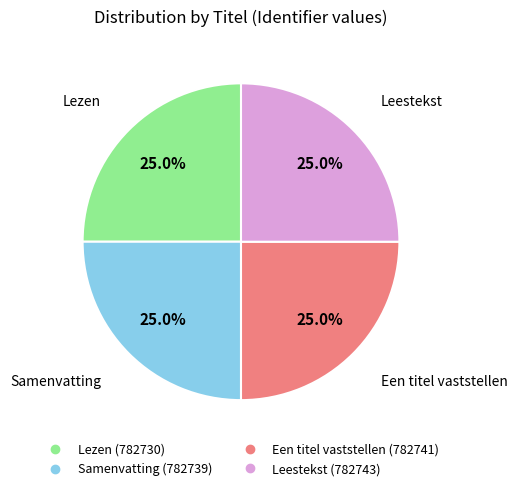

How much of the chart is everything except Leestekst?

75.0%